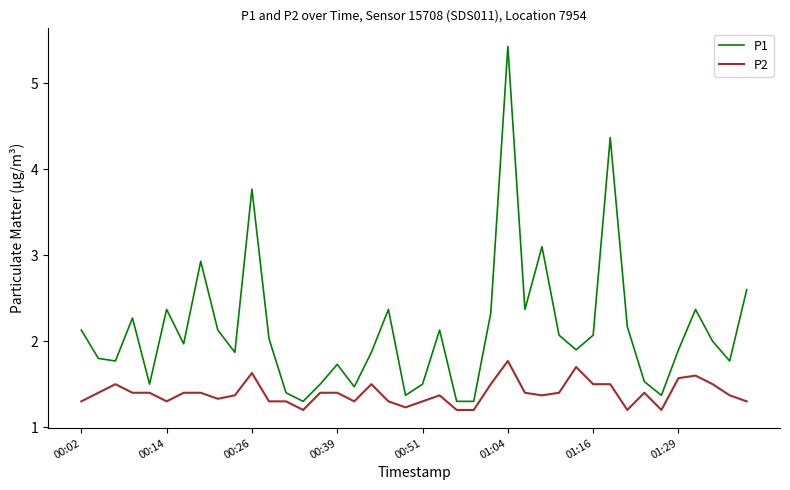

List the series in order of their peak value, lowest first.

P2, P1